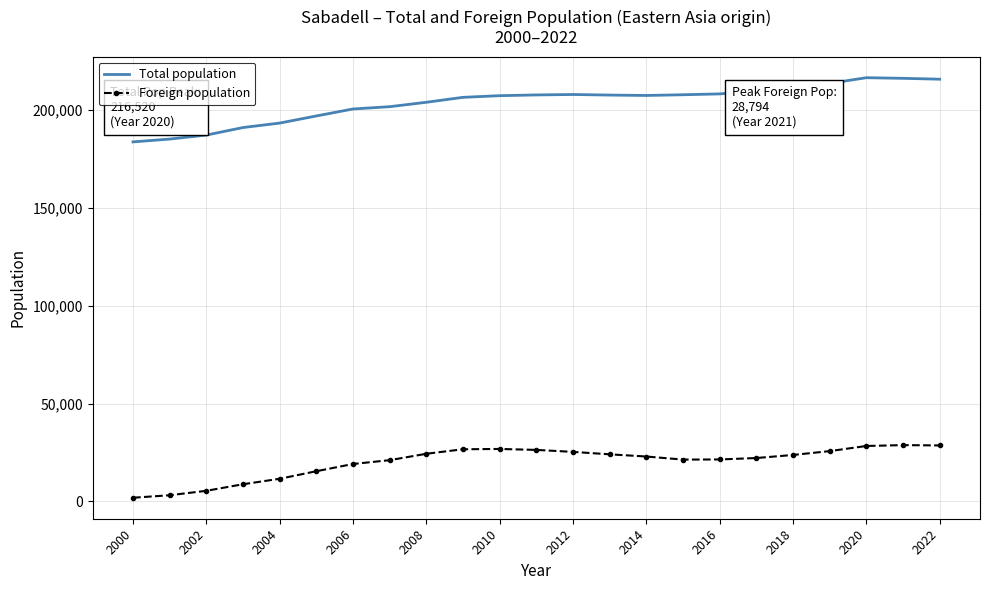

What is the greatest value displayed?

216520